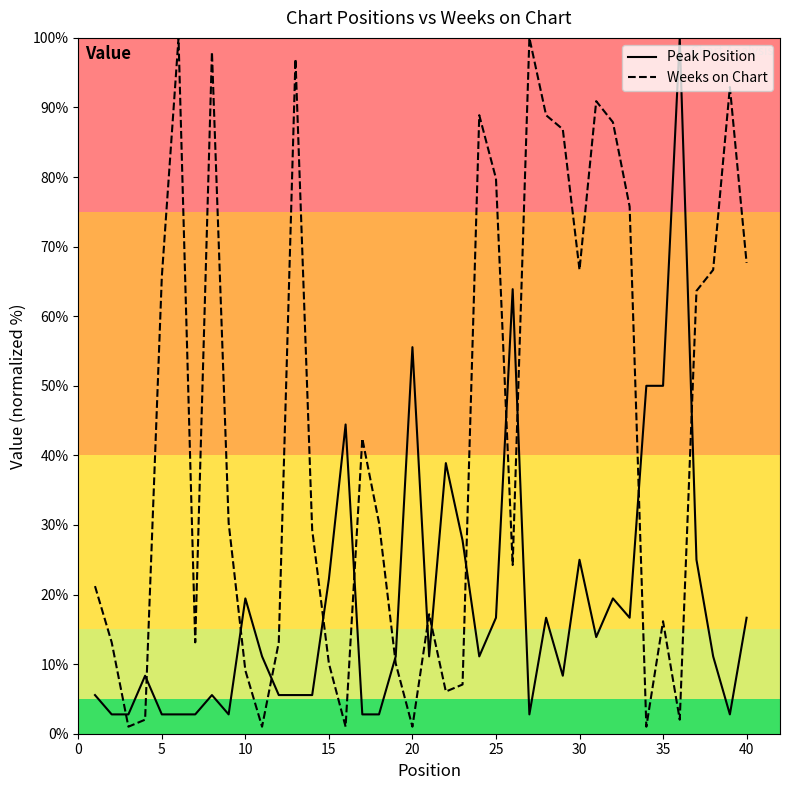

What is the maximum value shown in the chart?

100.0